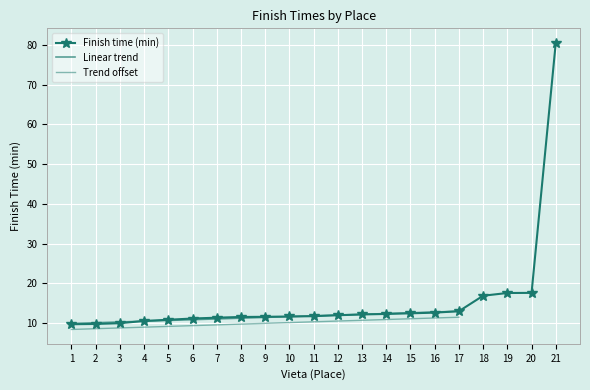

What is the sum of all values?

326.5